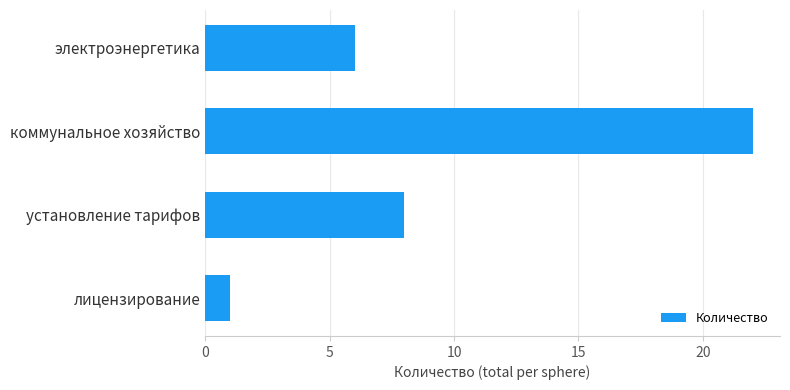

What is the difference between the values at лицензирование and установление тарифов?

7